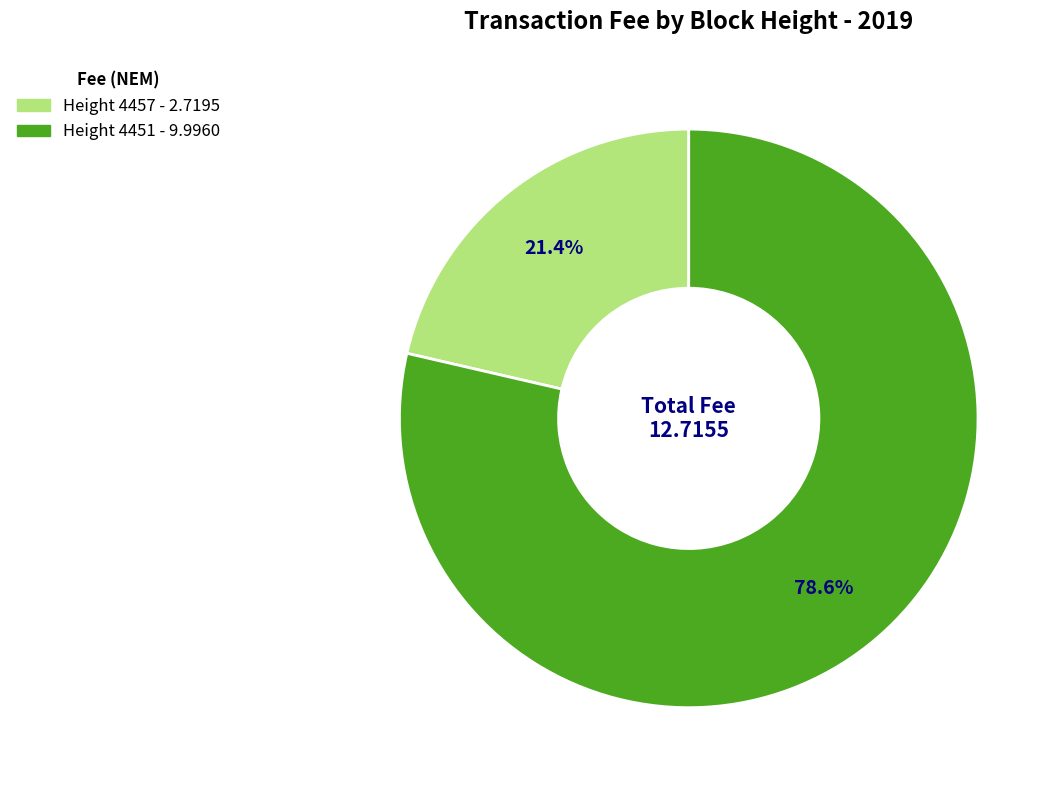

To the nearest percent, what percentage of the pie is Height 4457?

21%